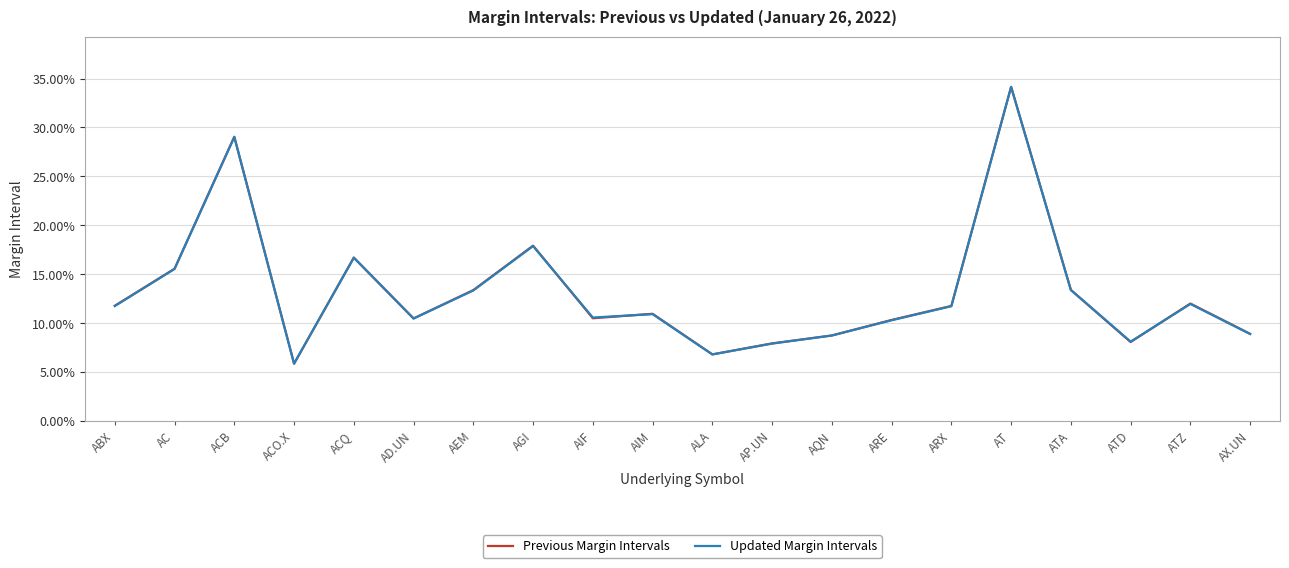

At which category does Previous Margin Intervals reach its first local peak?

ACB